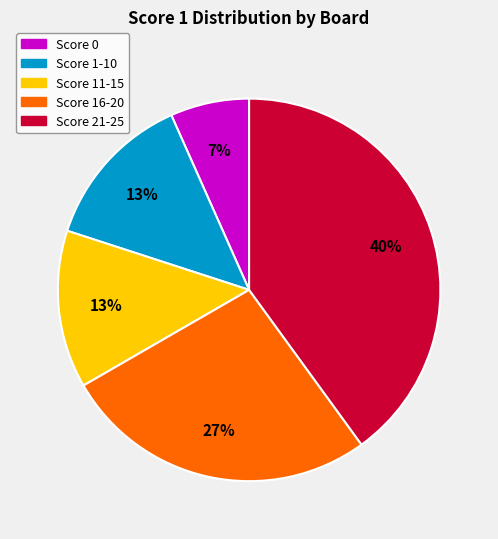

Does any single category account for the majority?

No